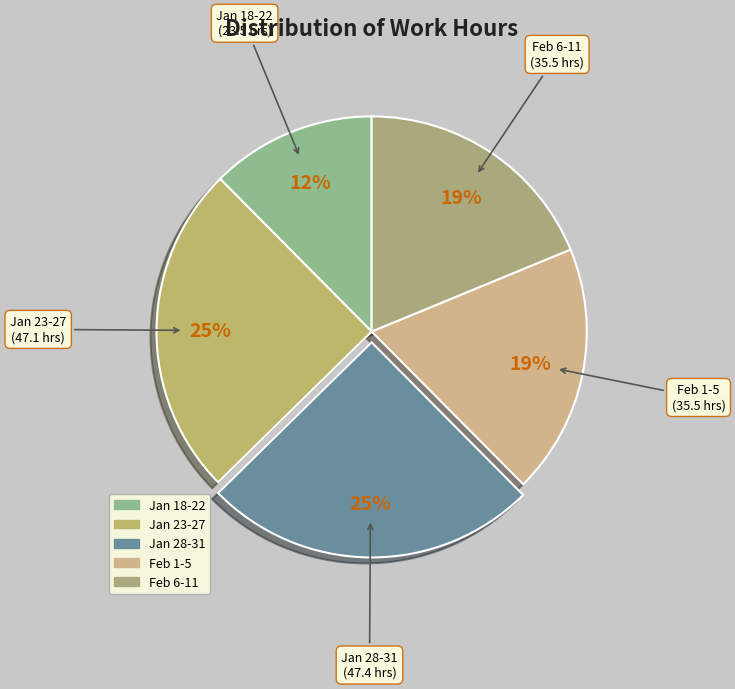

To the nearest percent, what is the difference between the largest and smallest slice percentages?

13%